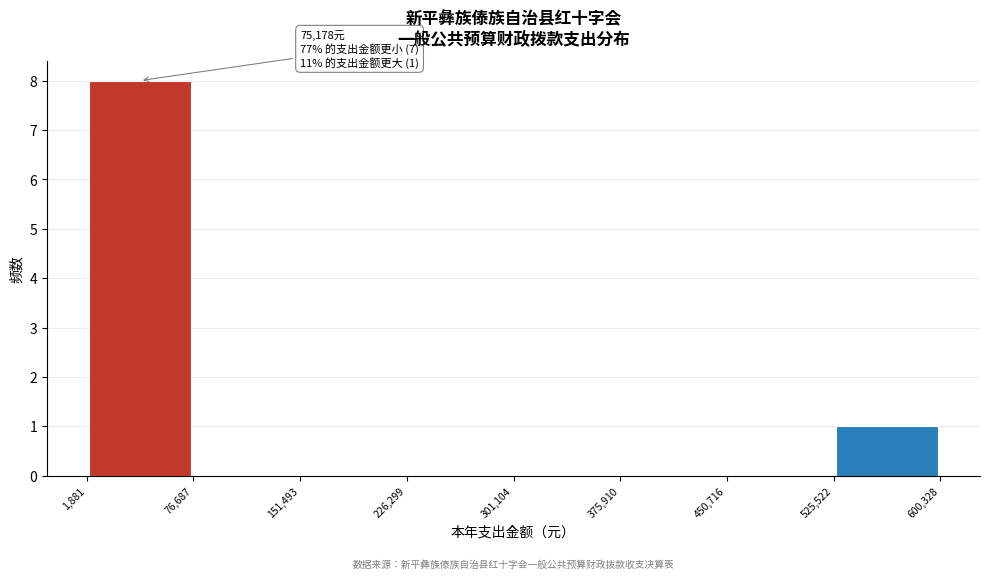

Over which range of the x-axis is the bar tallest?

1,881 to 76,687